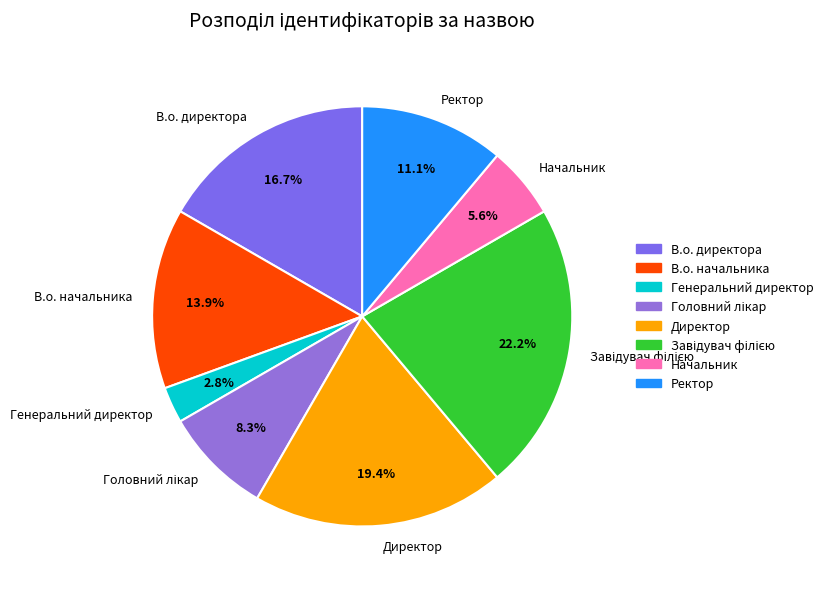

Which category has the smallest portion of the pie?

Генеральний директор